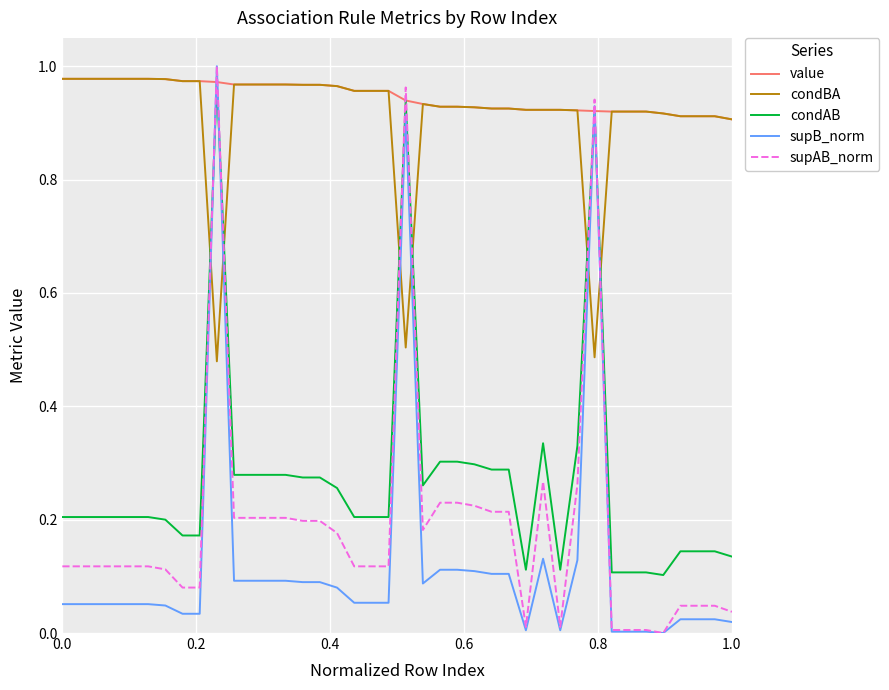

What are all the series names shown in the legend?

value, condBA, condAB, supB_norm, supAB_norm